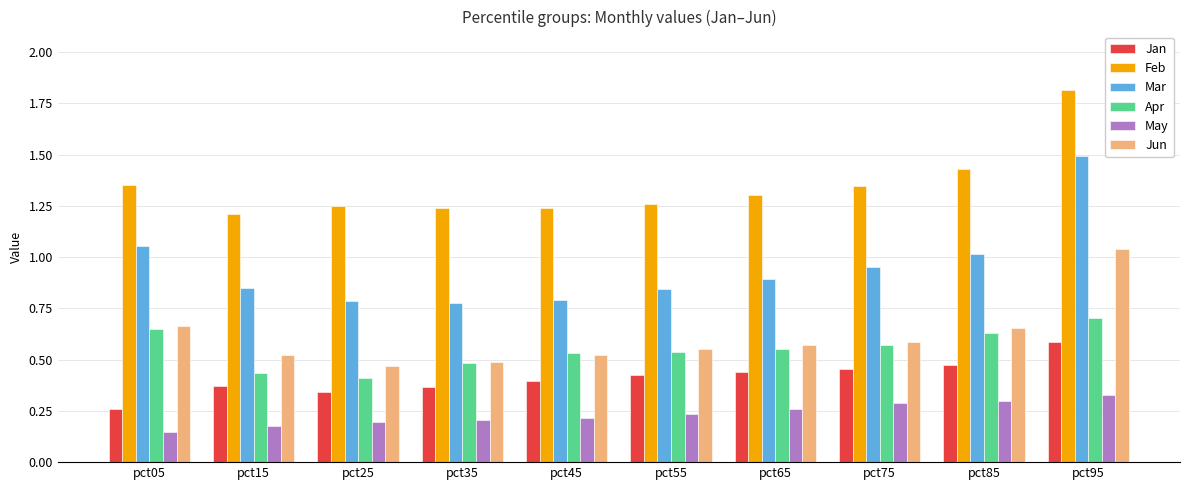

Which series changed the most between pct35 and pct95?

Mar